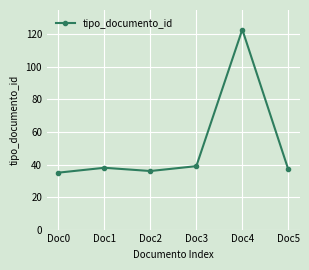

Which label corresponds to the largest value in the chart?

Doc4